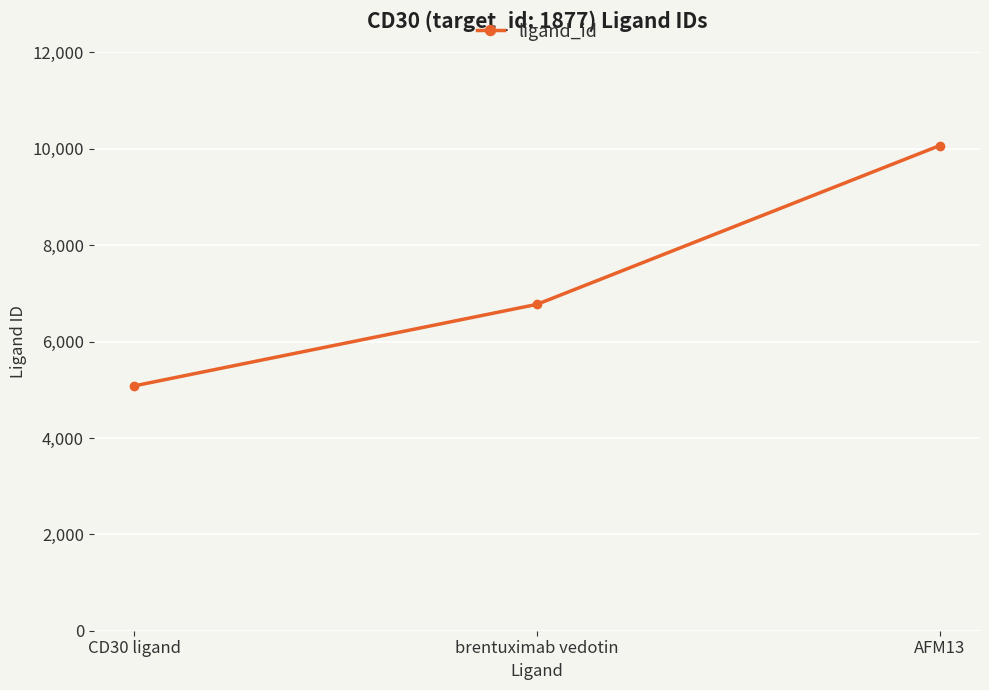

How many lines are shown in the chart?

1